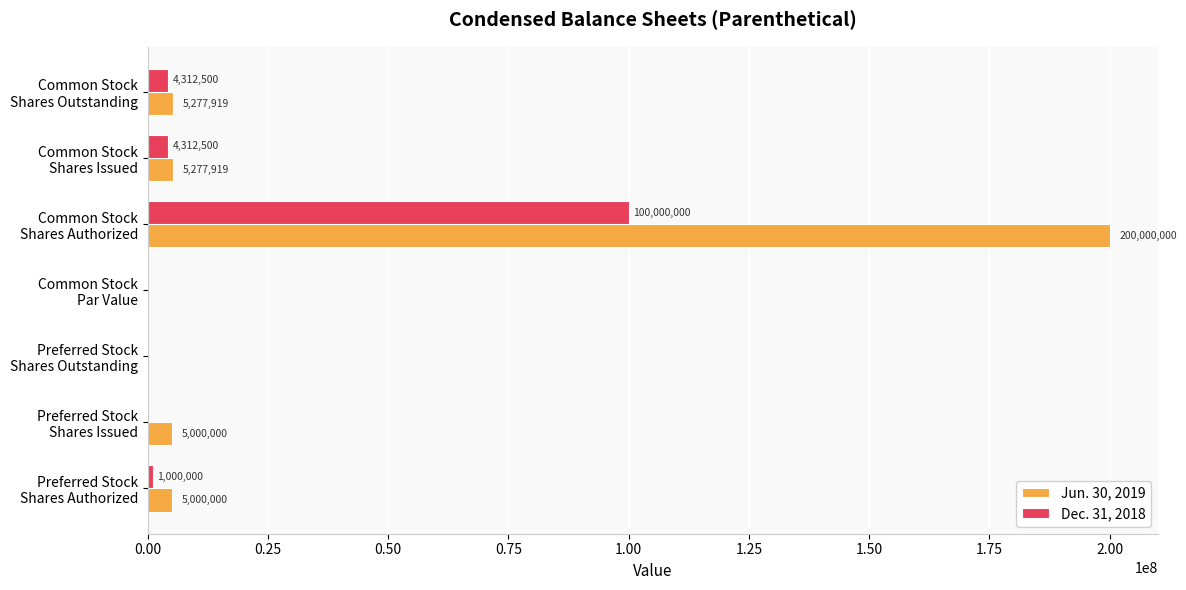

Which series has the largest total across all categories?

Jun. 30, 2019